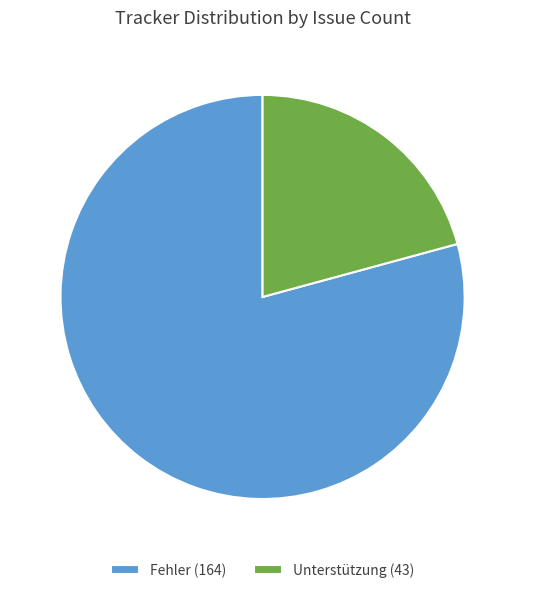

Is it true that Unterstützung is 28% of the pie?

False